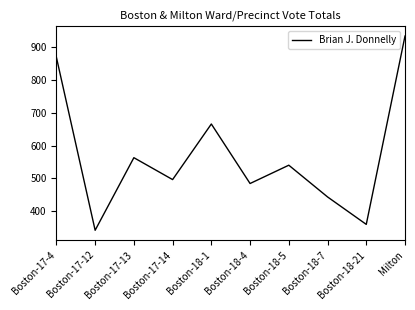

At which category does the data reach its first local valley?

Boston-17-12